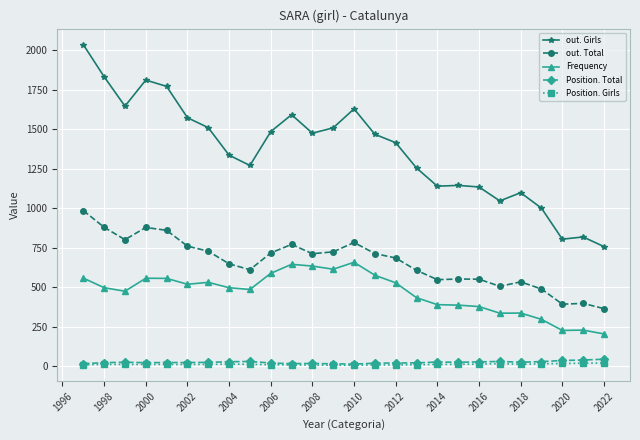

Which series has the largest total across all categories?

out. Girls